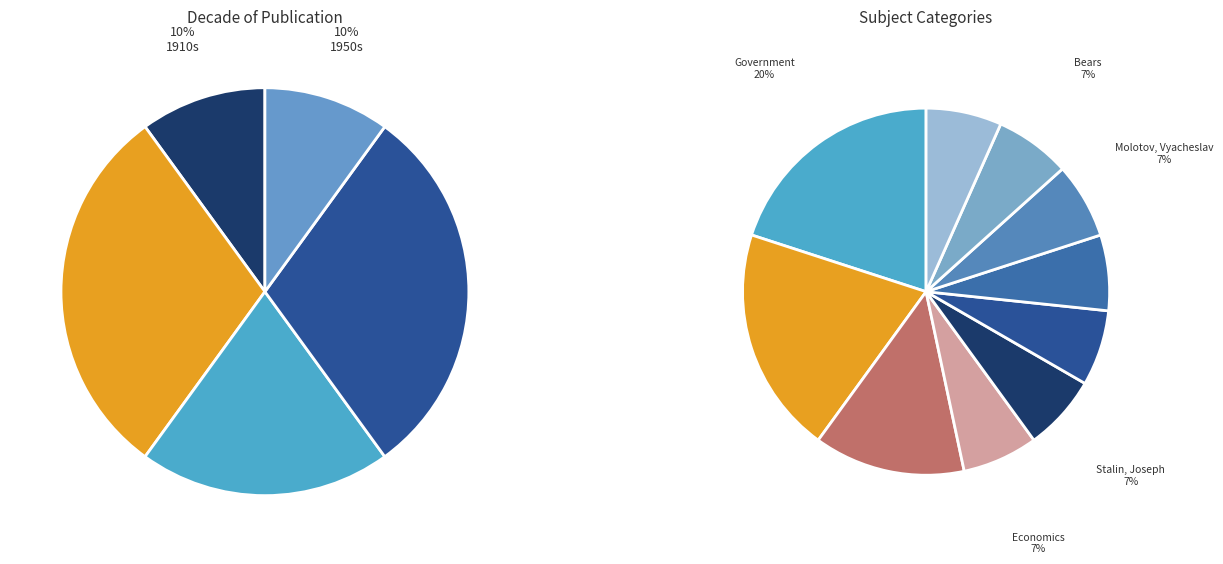

Combined, do Government and Stalin, Joseph account for over 50%?

No